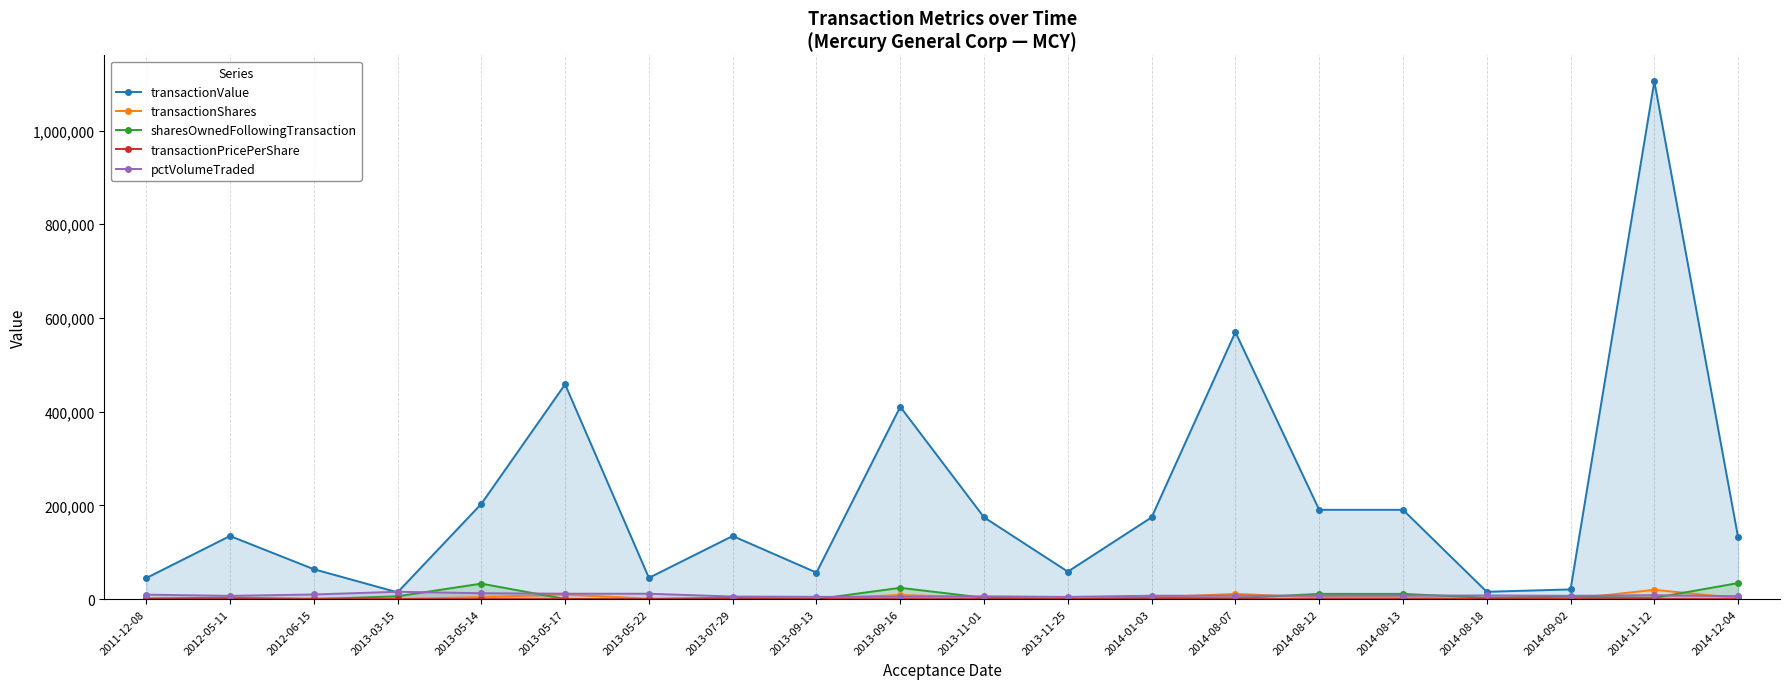

The sharesOwnedFollowingTransaction series shows 34406.0 at 2014-12-04. True or false?

True